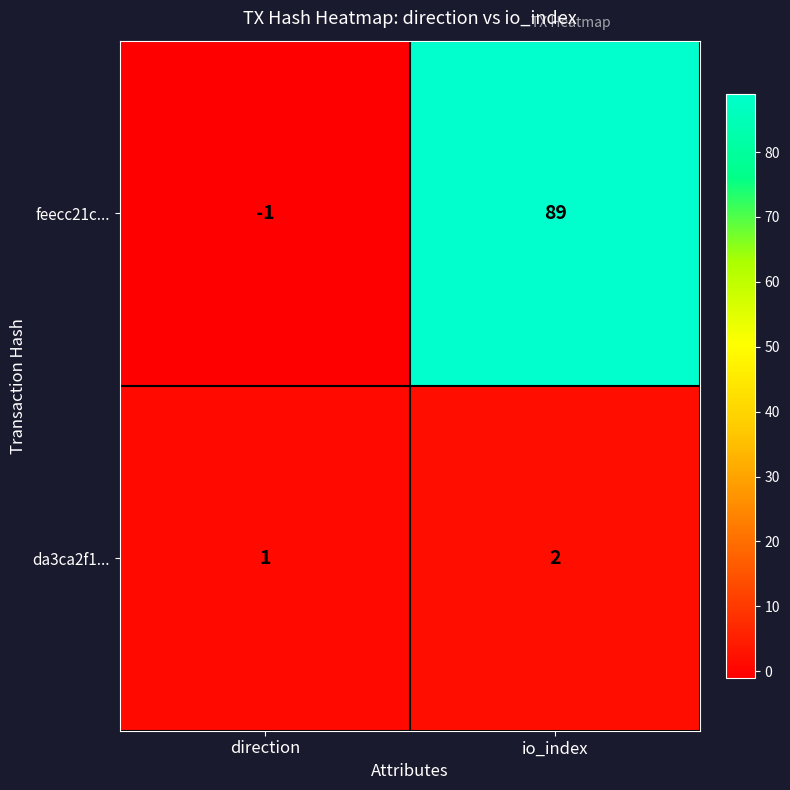

What is the spread (max minus min) of values at direction?

2